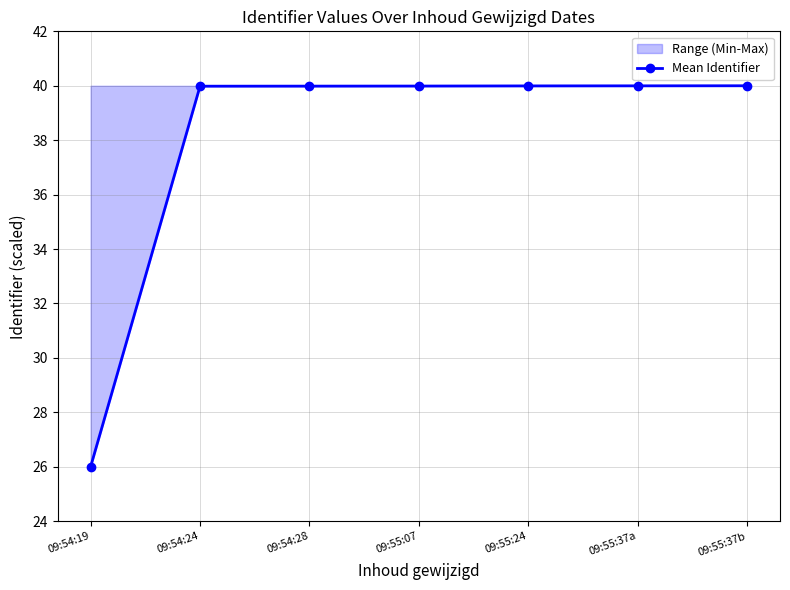

How many values are below 39?

1